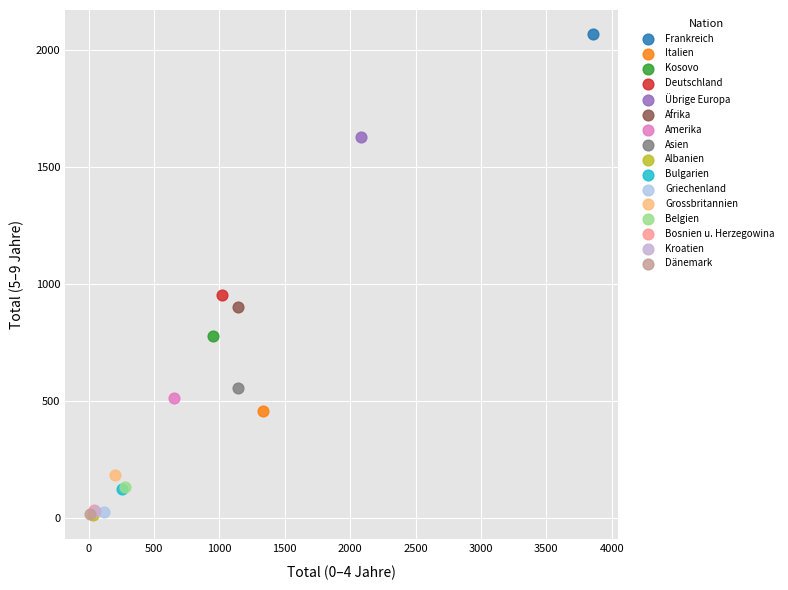

What are all the series names shown in the legend?

Frankreich, Italien, Kosovo, Deutschland, Übrige Europa, Afrika, Amerika, Asien, Albanien, Bulgarien, Griechenland, Grossbritannien, Belgien, Bosnien u. Herzegowina, Kroatien, Dänemark